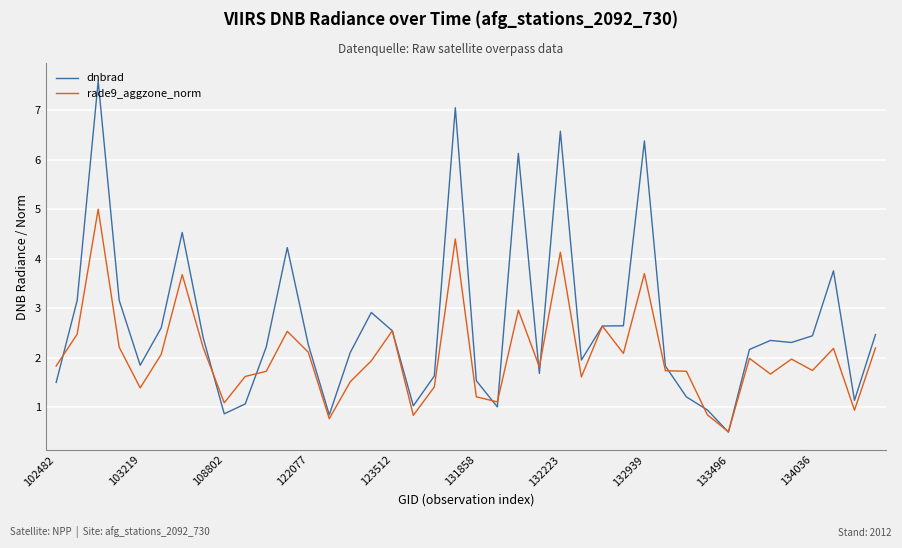

Which series has the largest range (max minus min)?

dnbrad